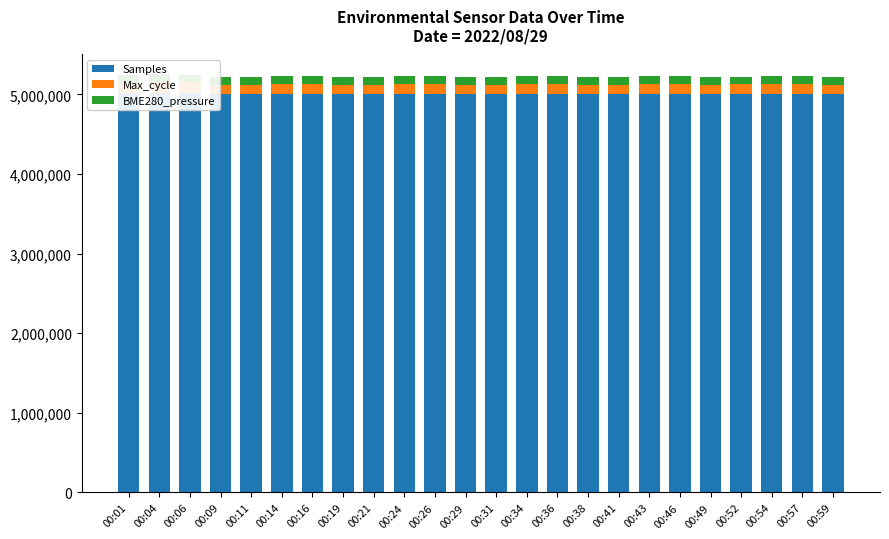

At which category does the chart reach its minimum across all series?

00:36